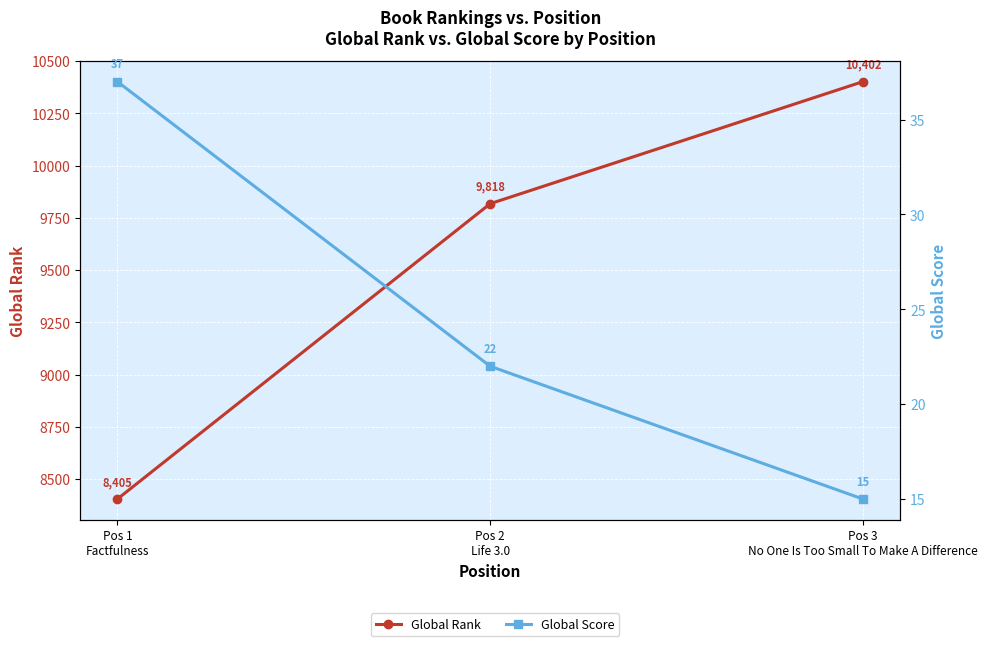

How many values in the Global Rank series are below 9818?

1